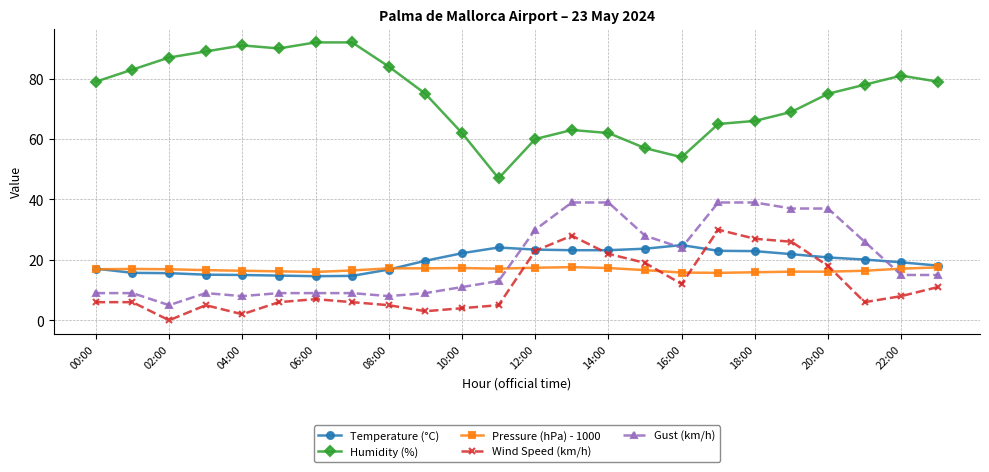

Which series has the largest total across all categories?

Humidity (%)